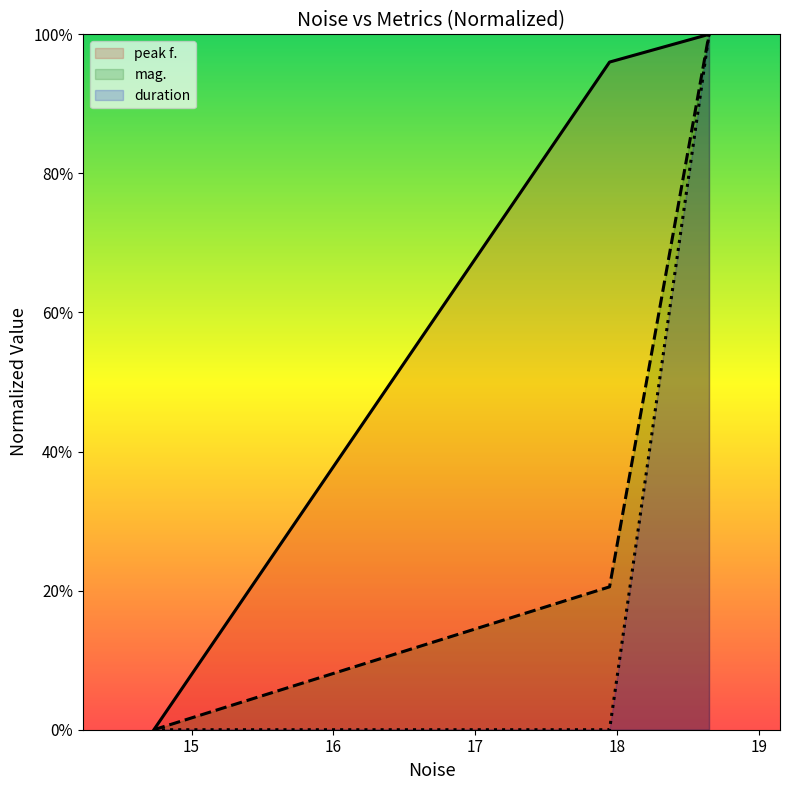

What is the maximum value shown in the chart?

1.0